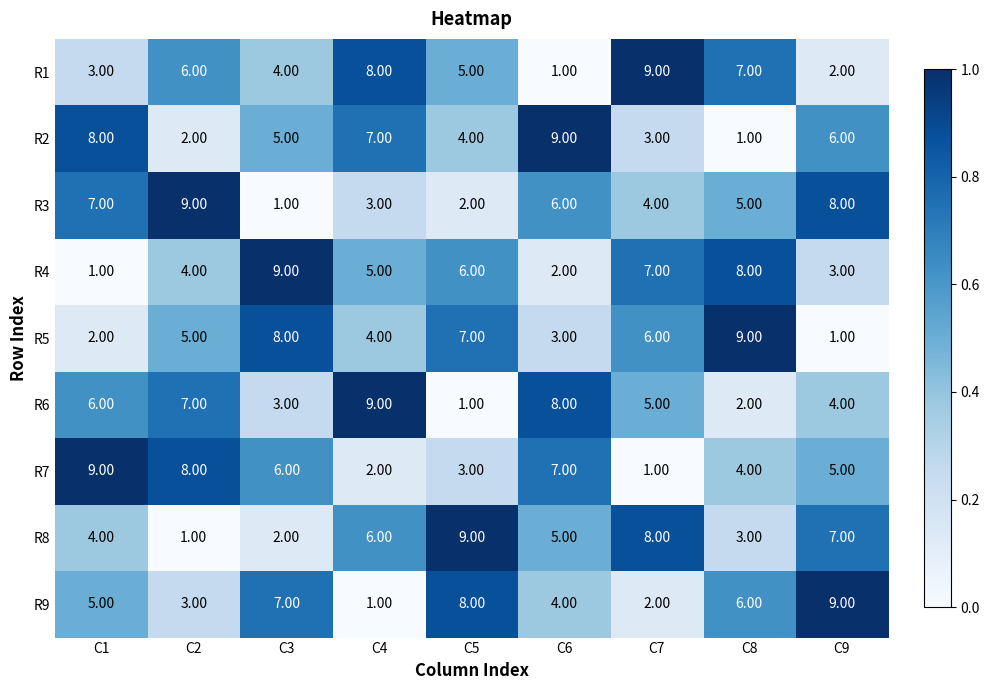

What is the difference between the highest and lowest values at C2?

8